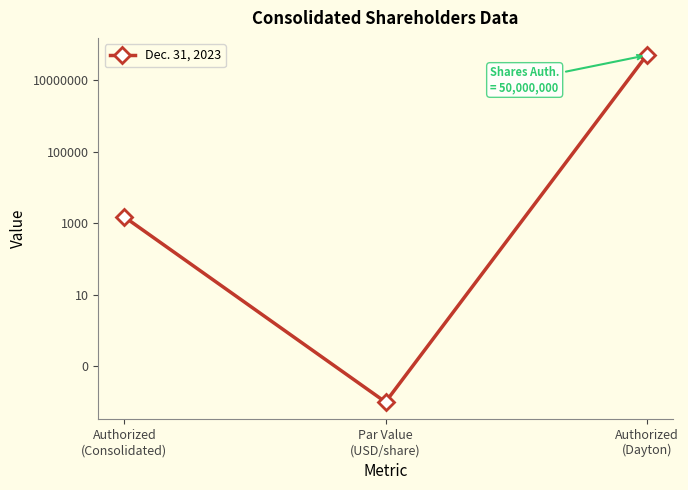

Approximately how many times larger is the value at Authorized
(Dayton) compared to Authorized
(Consolidated)?

33333.3